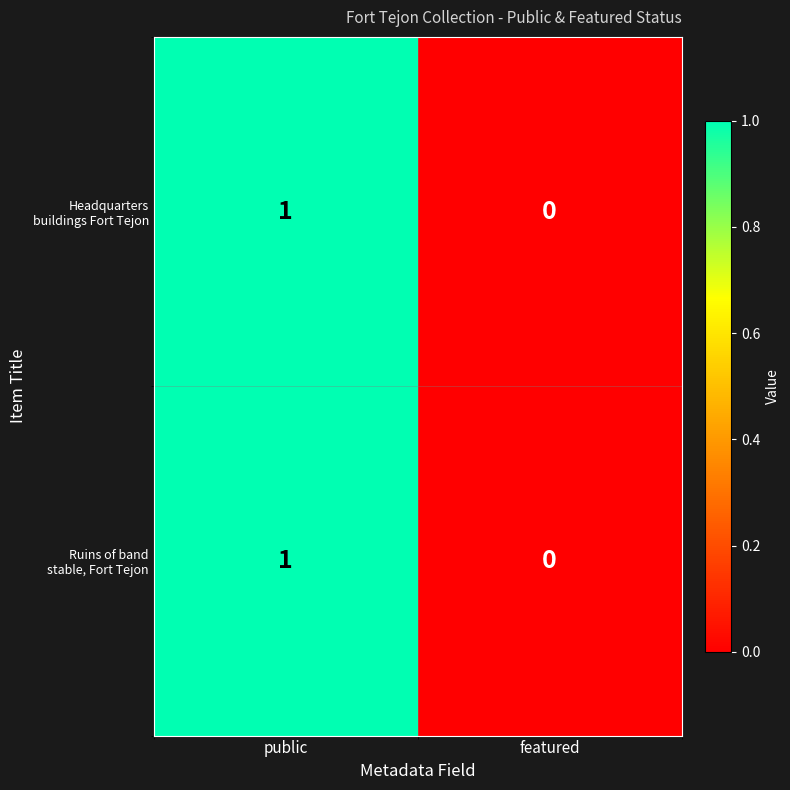

At which category does the chart reach its peak across all series?

public